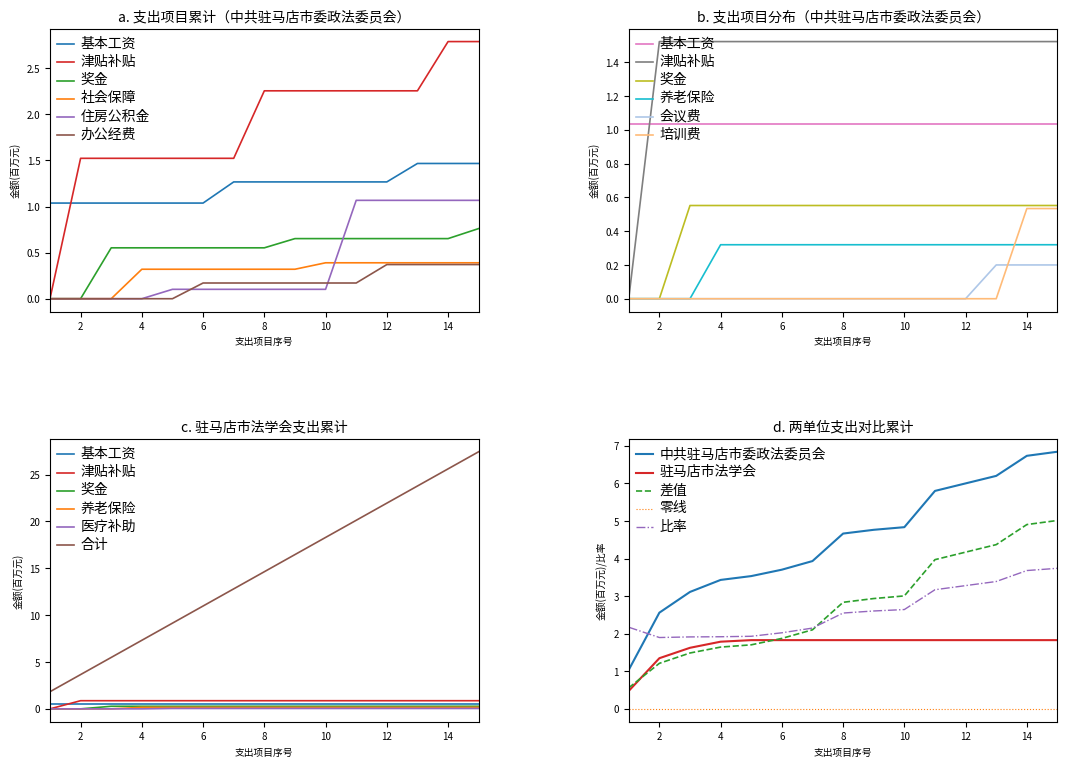

What is the label of the 10th point from the left?

10